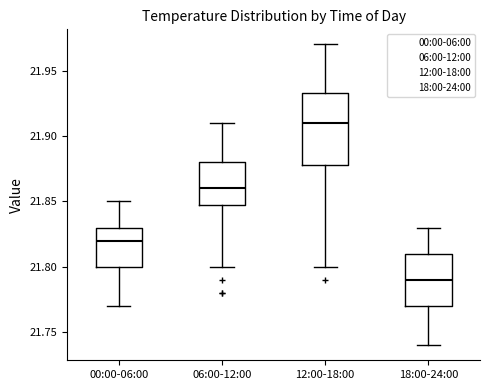

Where does the lower whisker of the box for 06:00-12:00 end on the y-axis? The values are not printed on the chart, so give them approximately, as read against the axis.

21.800